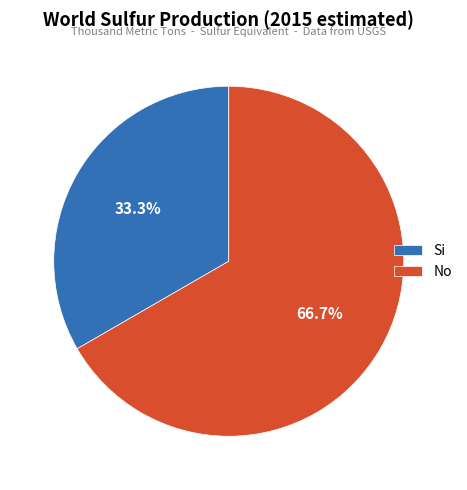

True or false: No accounts for 67% of the total.

True